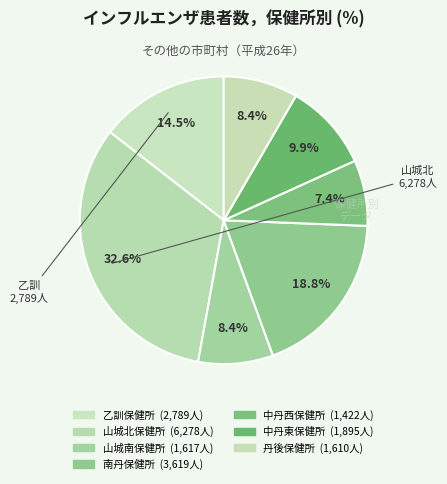

To the nearest percent, what is the difference between the largest and smallest slice percentages?

25%